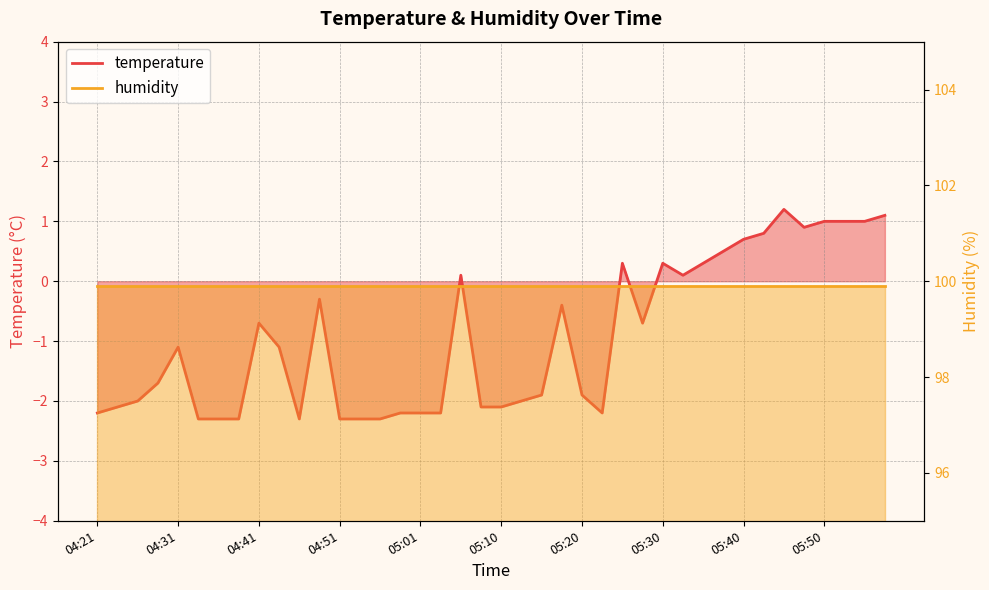

Rank the categories by value from highest to lowest.

05:45, 05:57, 05:50, 05:52, 05:55, 05:47, 05:43, 05:40, 05:38, 05:25, 05:30, 05:35, 05:06, 05:33, 04:48, 05:18, 04:41, 05:28, 04:31, 04:43, 04:29, 05:15, 05:20, 04:26, 05:13, 04:24, 05:08, 05:10, 04:21, 04:58, 05:01, 05:03, 05:23, 04:34, 04:36, 04:39, 04:46, 04:51, 04:53, 04:56